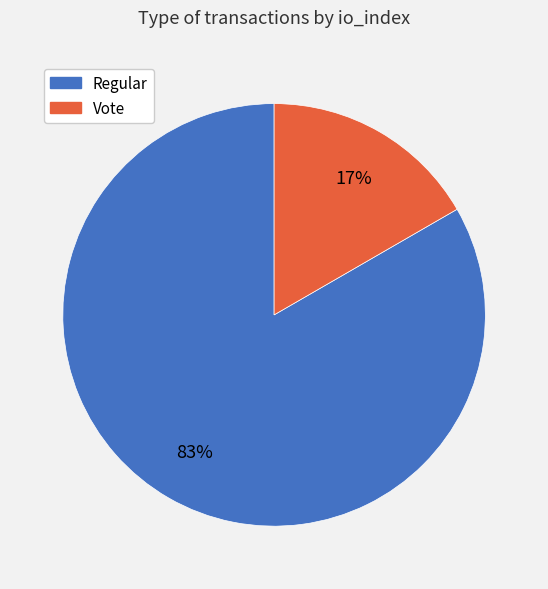

To the nearest percent, what is the average slice percentage?

50%